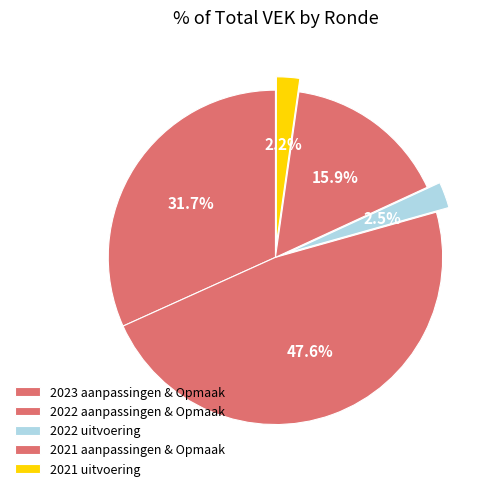

How many segments does this pie chart have?

5